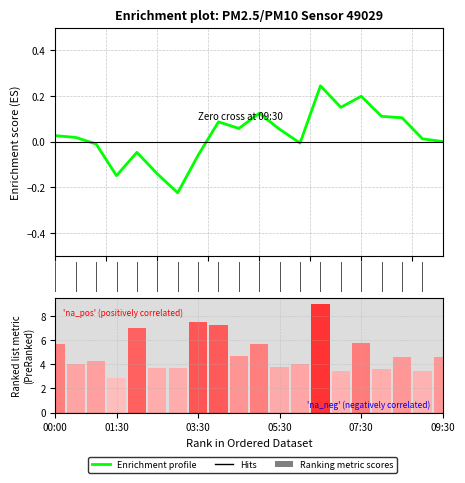

Does the chart contain stacked bars?

No